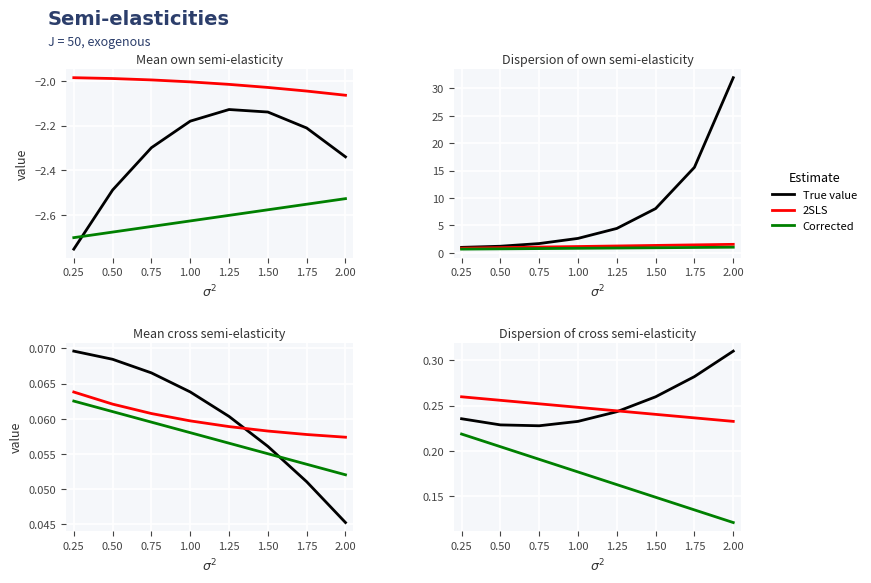

What is the average value of the Corrected series?

0.2